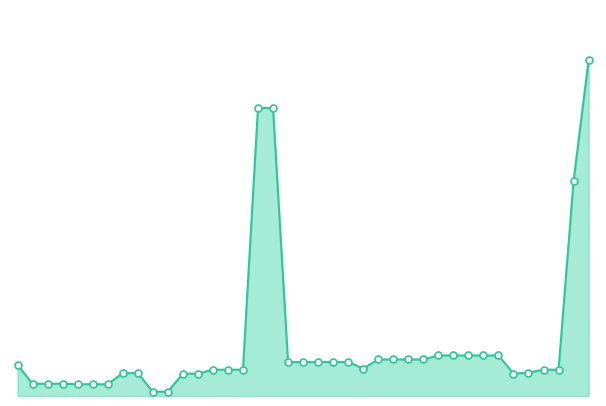

What is the difference between the maximum and second lowest values?

8742.6